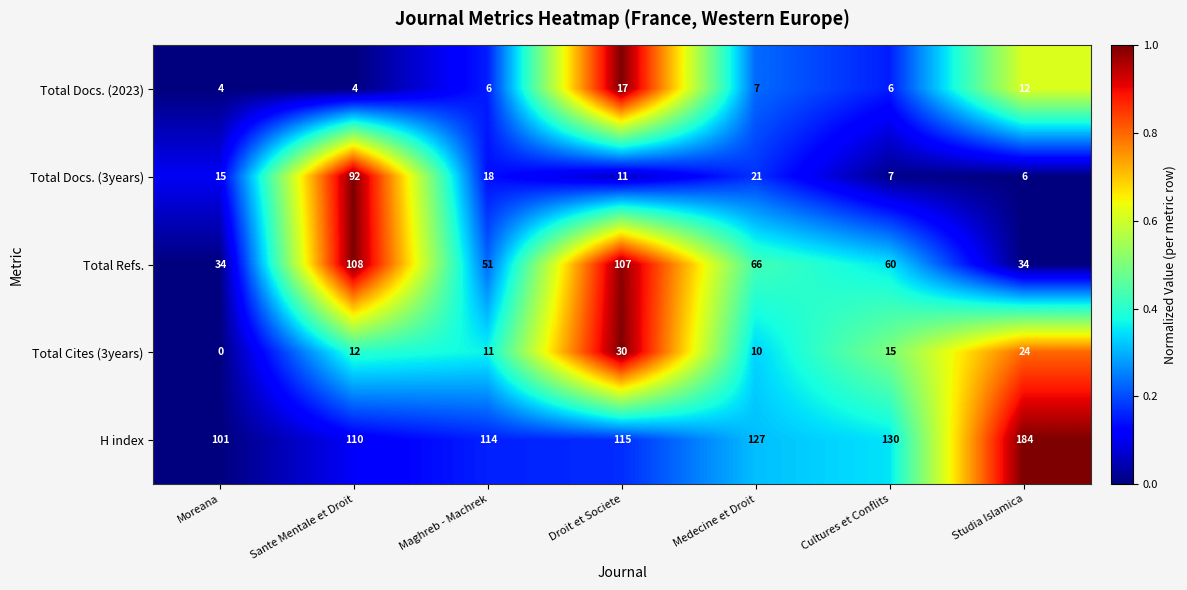

What is the total value across all series at Medecine et Droit?

231